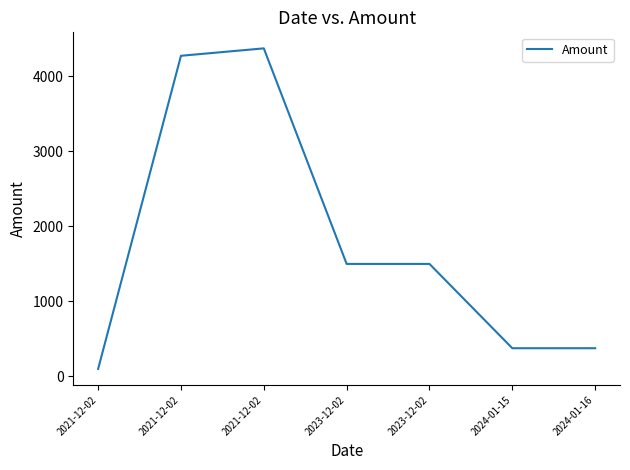

True or false: there are more than 2 points higher than both neighbors.

False